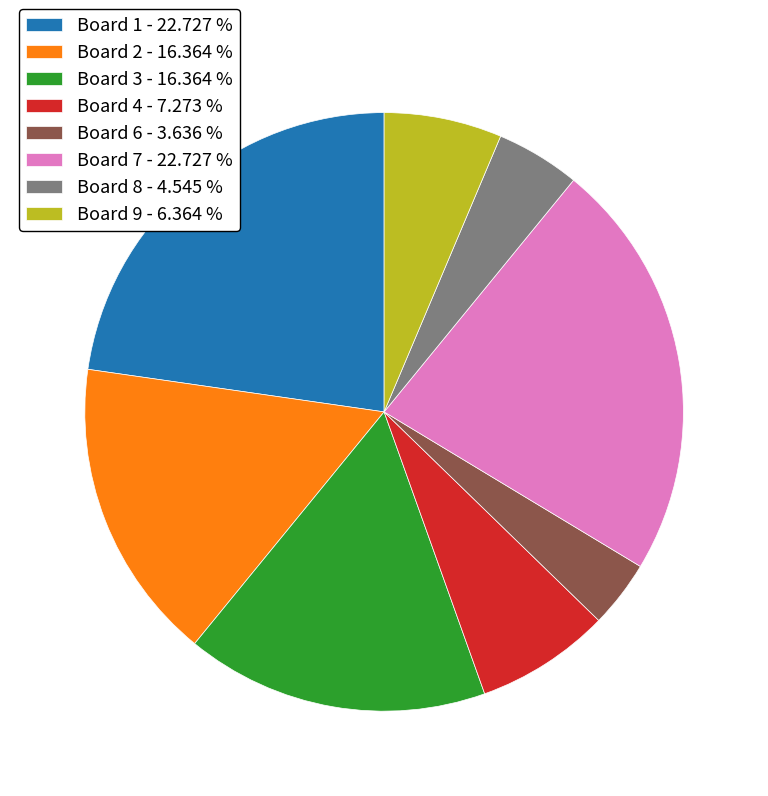

Count the number of slices in the pie.

8